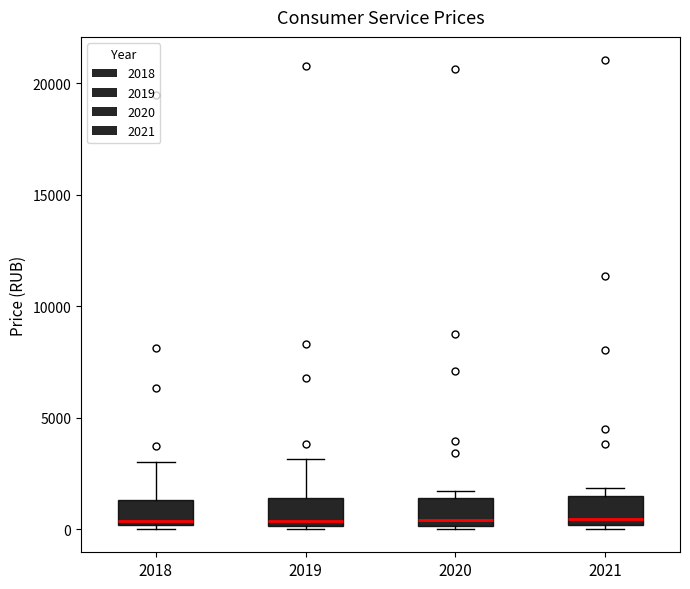

Reading left to right, read every box against the y-axis: the position of its median line, the range the box covers, and the ends of its whiskers. The values are not printed on the chart, so give them approximately, as read against the axis.

2018: median 500, box 0 to 1500, whiskers 0 (just below the box's lower edge) to 3000
2019: median 500, box 0 to 1500, whiskers 0 to 3000
2020: median 500, box 0 to 1500, whiskers 0 to 1500 (just above the box's upper edge)
2021: median 500, box 0 to 1500, whiskers 0 (just below the box's lower edge) to 2000